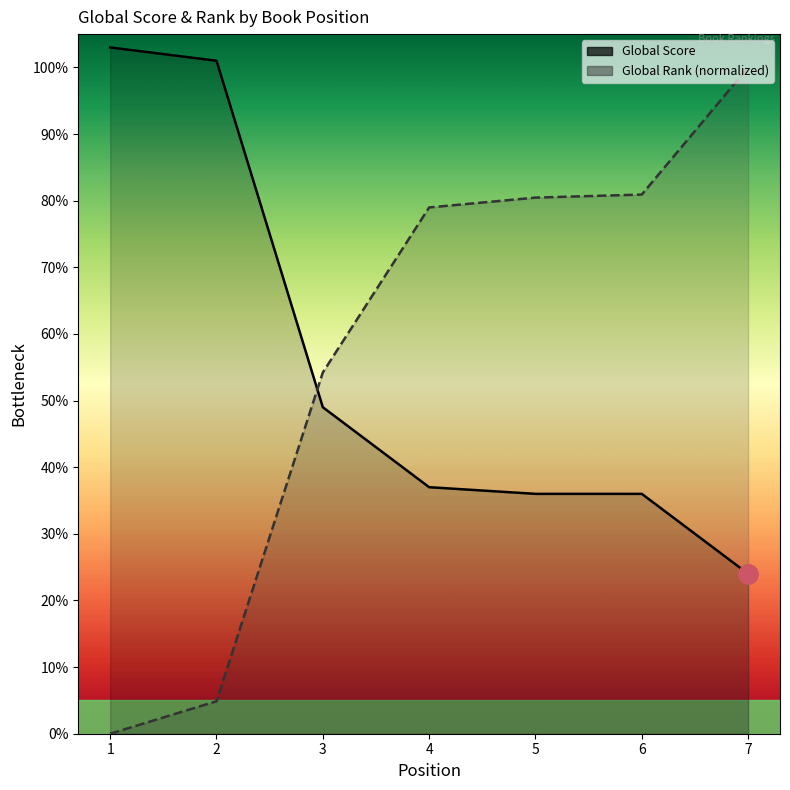

Rank the series by their average value, from highest to lowest.

Global Rank (normalized), Global Score